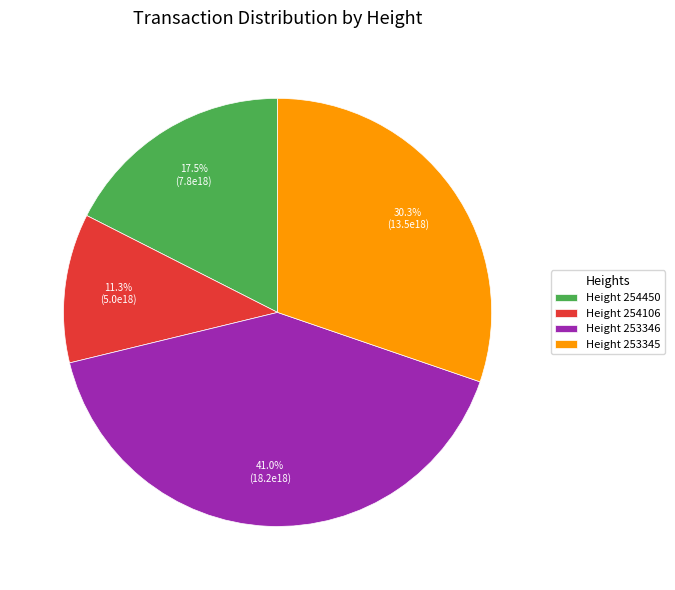

How many slices are in this pie chart?

4